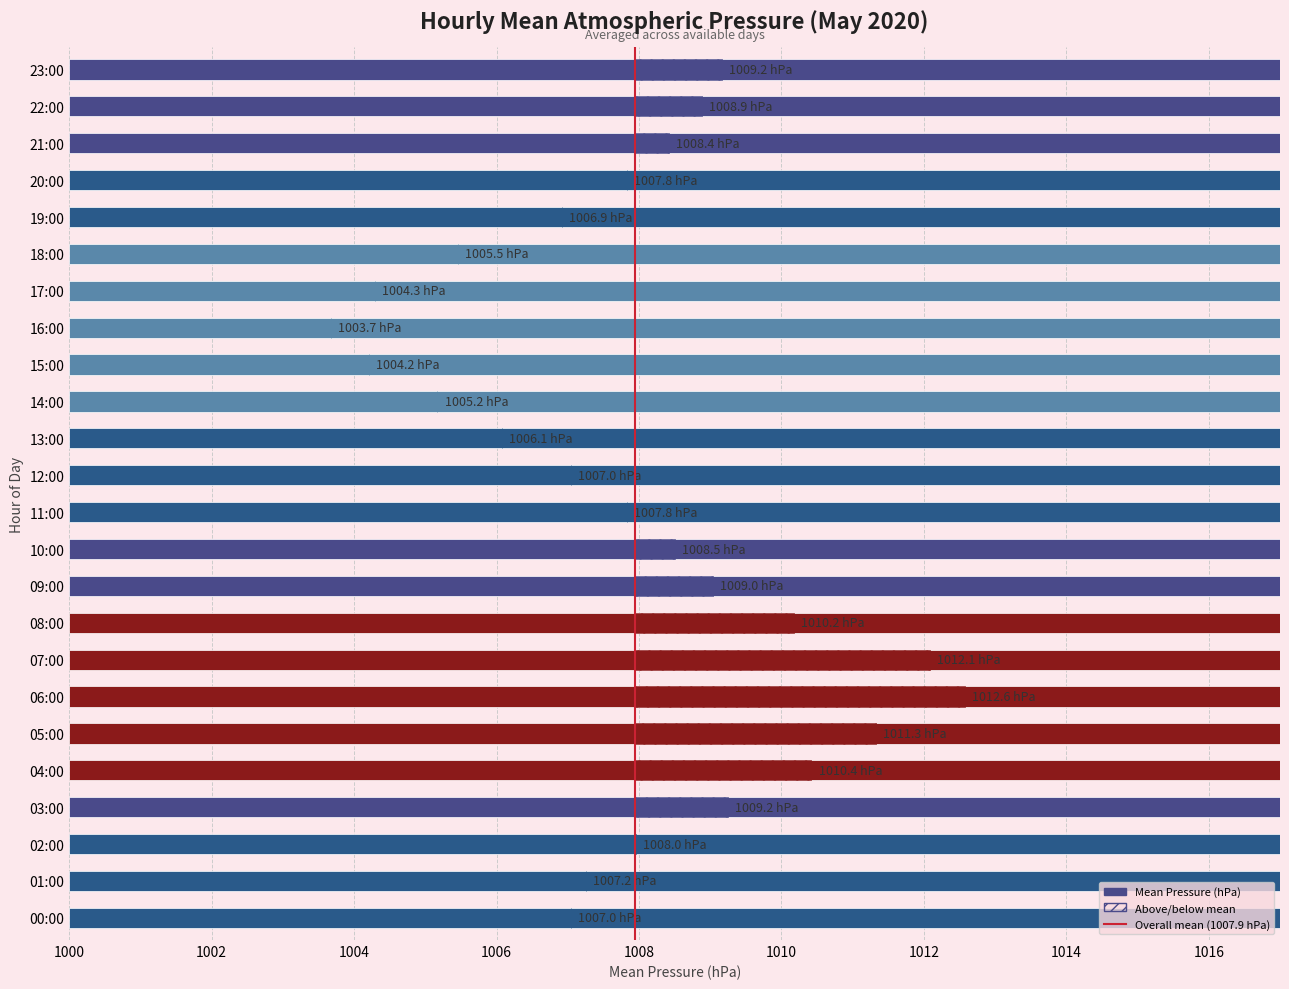

Rank the series by their maximum value, from highest to lowest.

Mean Pressure (hPa), Above/below mean